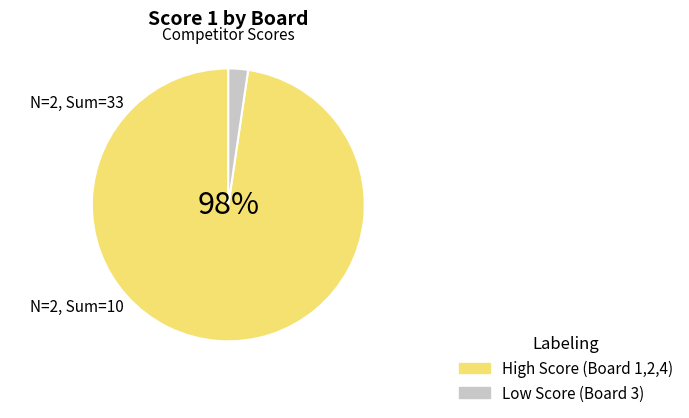

Does any single category account for the majority?

Yes